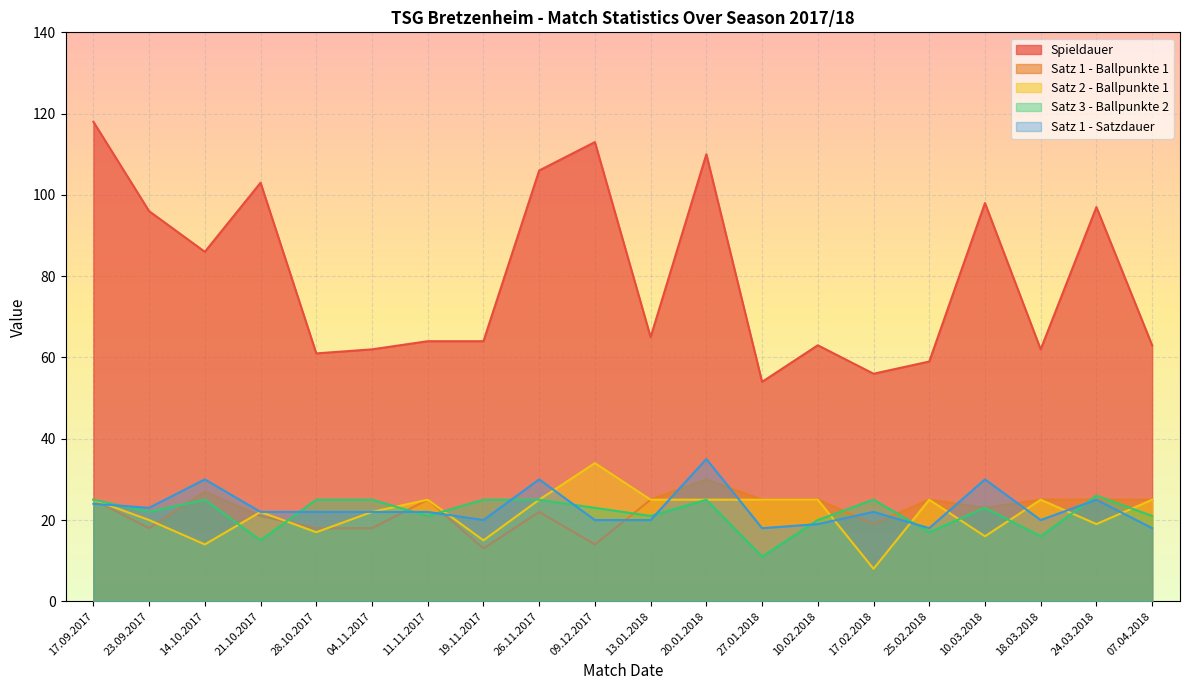

What is the spread (max minus min) of values at 17.09.2017?

94